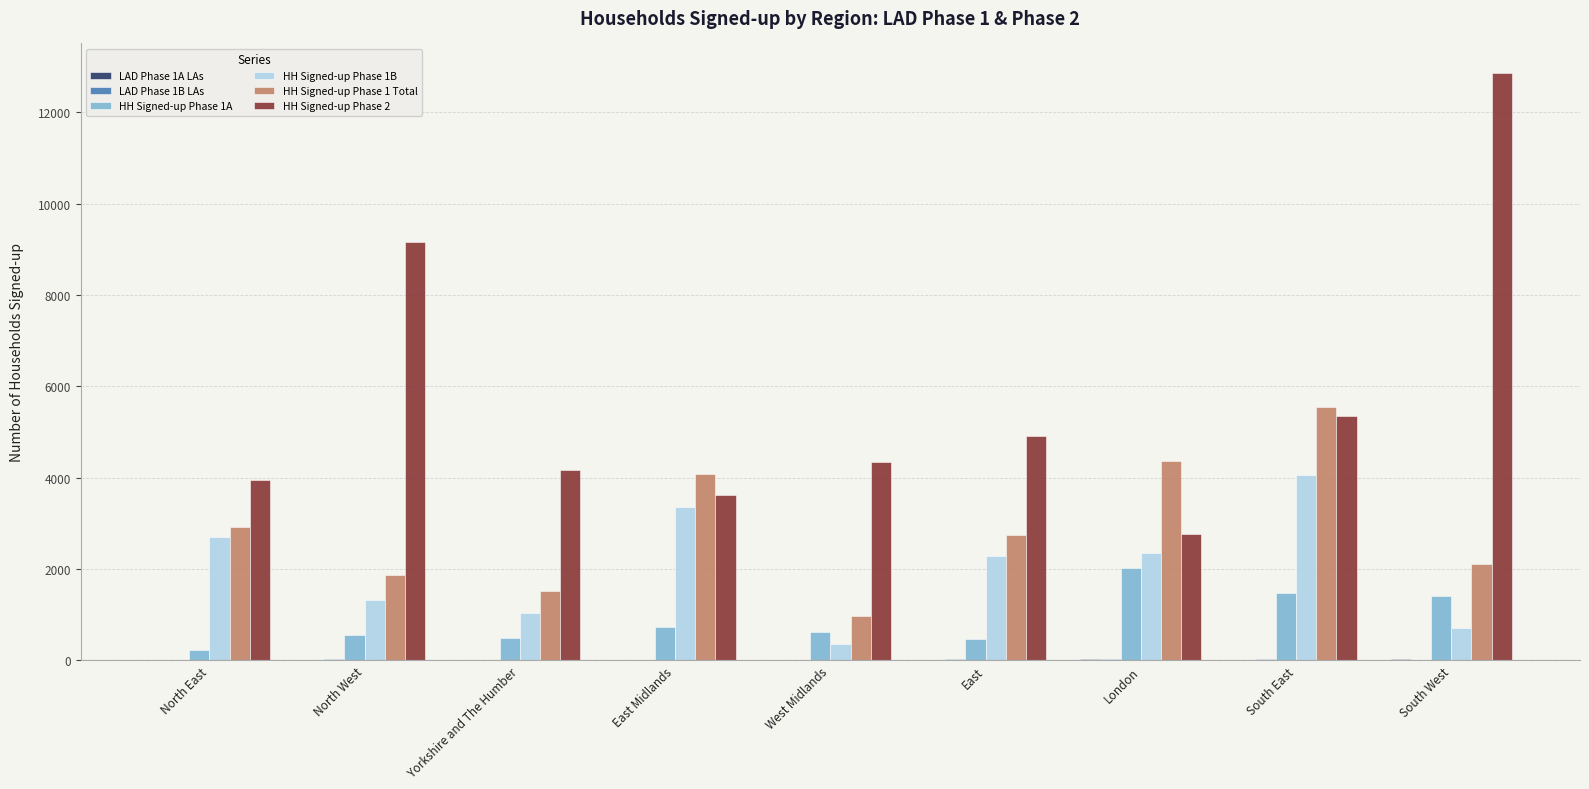

Which category has the highest value in the HH Signed-up Phase 1B series?

South East